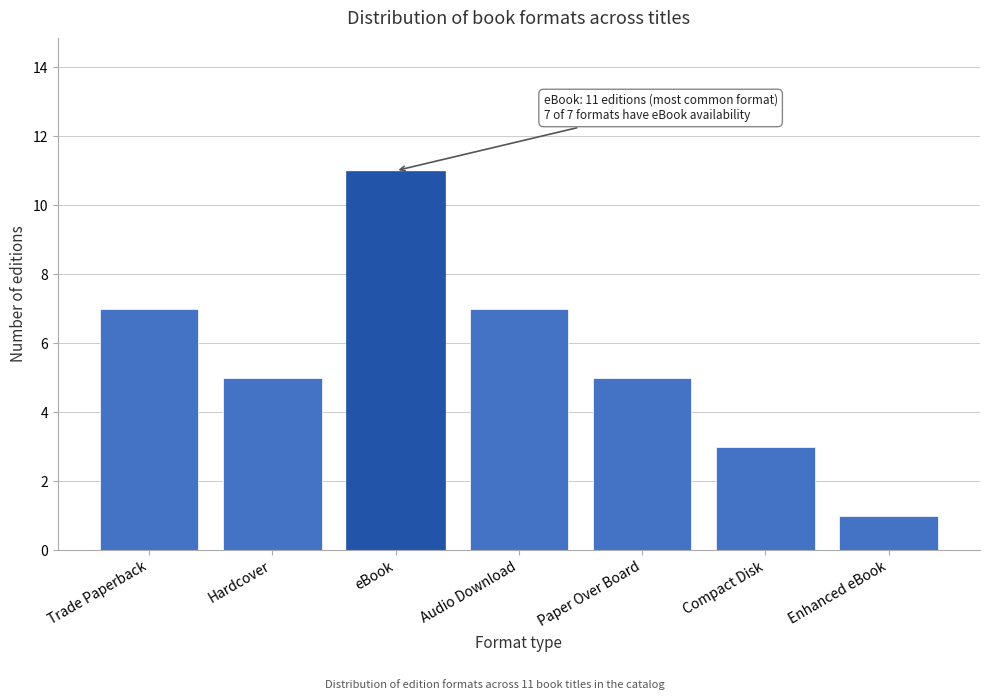

Reading left to right, list all the values displayed in this chart.

Trade Paperback=7	Hardcover=5	eBook=11	Audio Download=7	Paper Over Board=5	Compact Disk=3	Enhanced eBook=1